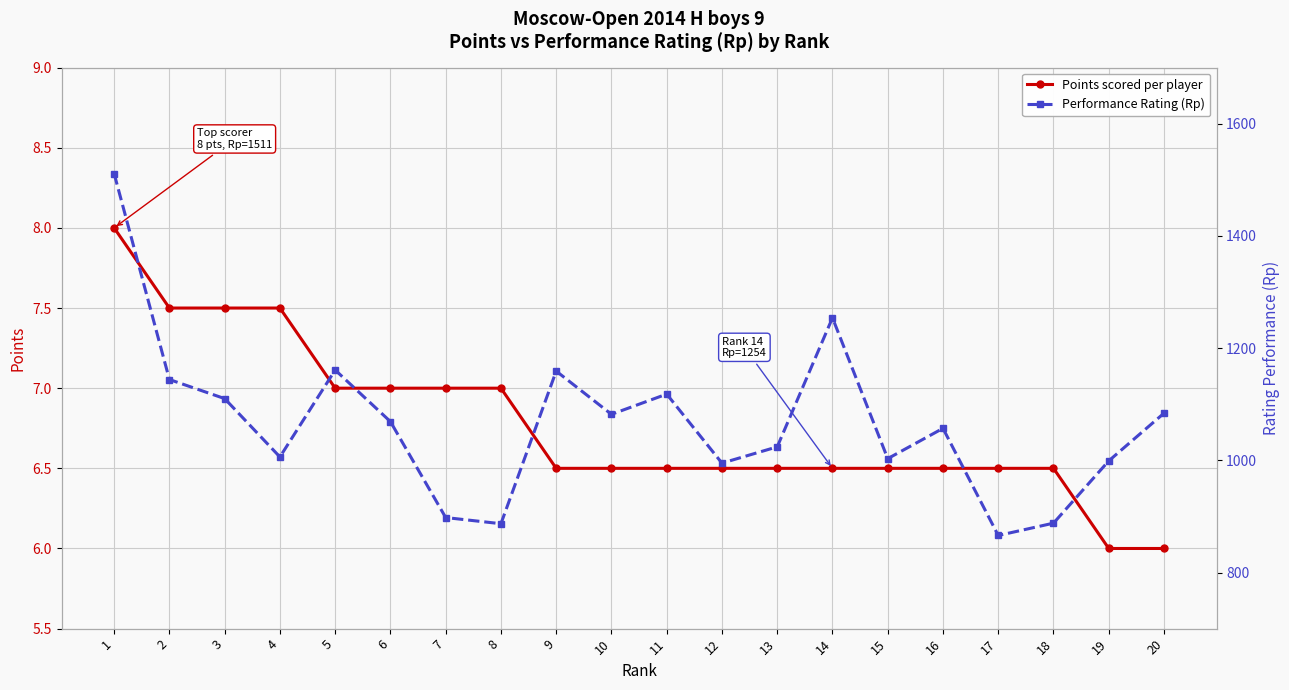

Which series has the largest total across all categories?

Performance Rating (Rp)